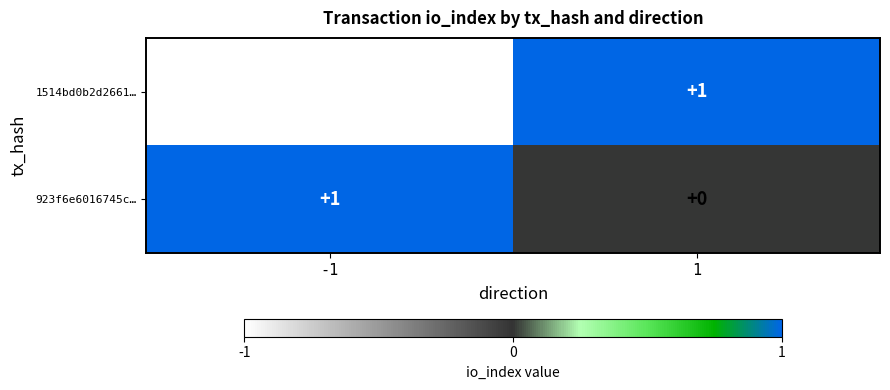

True or false: 1514bd0b2d2661… has a value of -1 at -1.

True